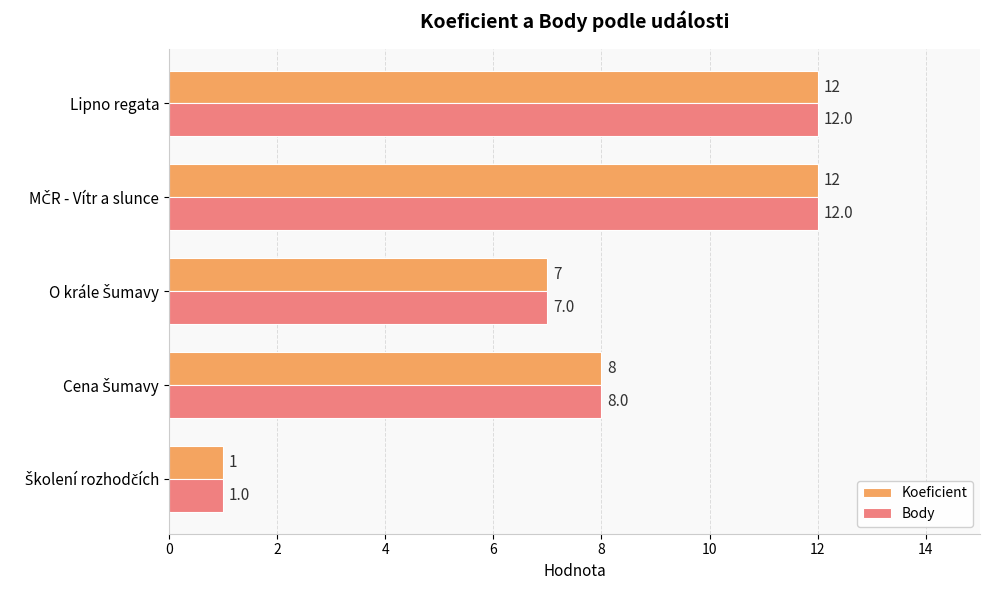

What value does the Koeficient series have at Lipno regata?

12